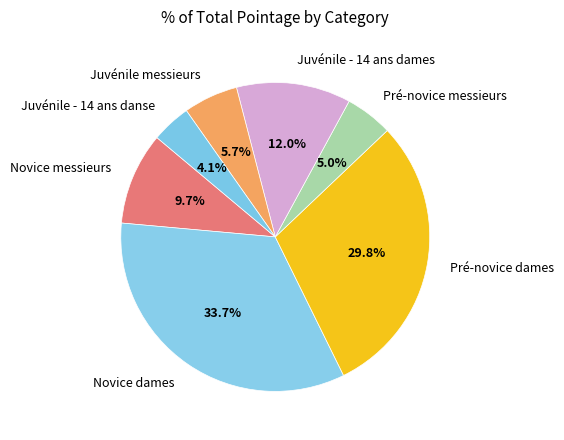

To the nearest percent, what is the combined percentage of Juvénile - 14 ans danse and Novice messieurs?

14%